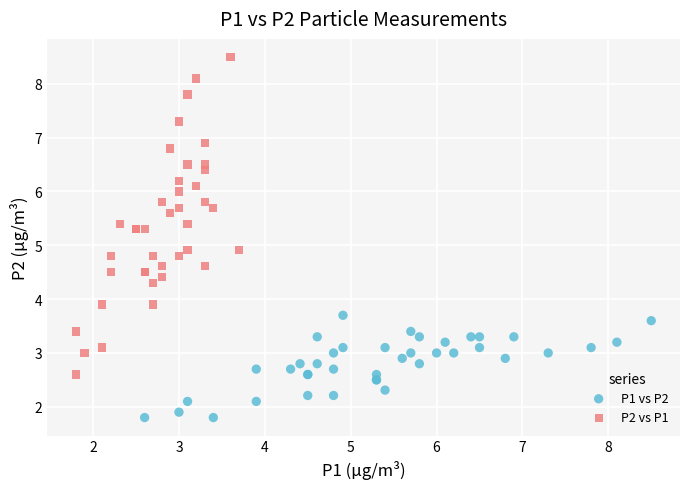

Which series has the widest spread of Y values?

P2 vs P1